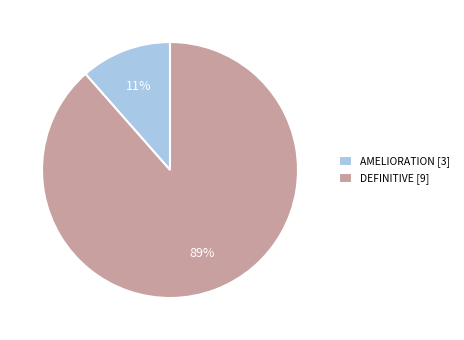

What is the smallest slice in the pie chart?

AMELIORATION [3]